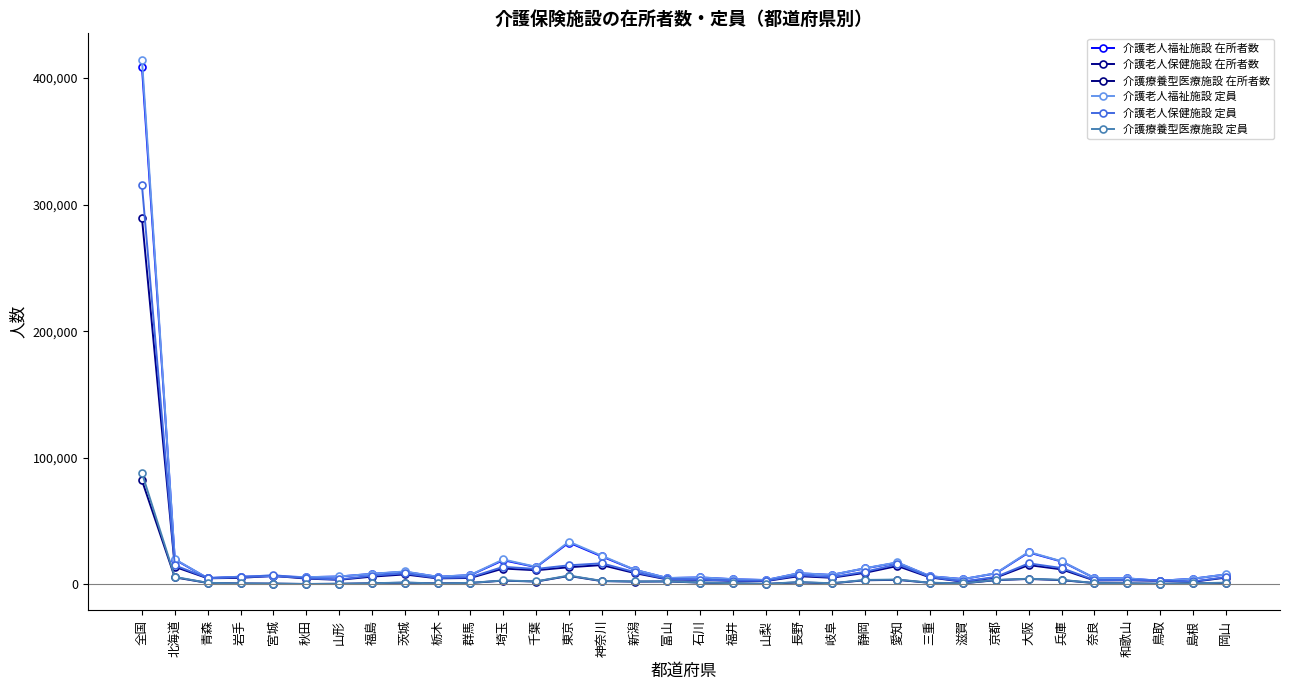

At which category does the chart reach its peak across all series?

全国